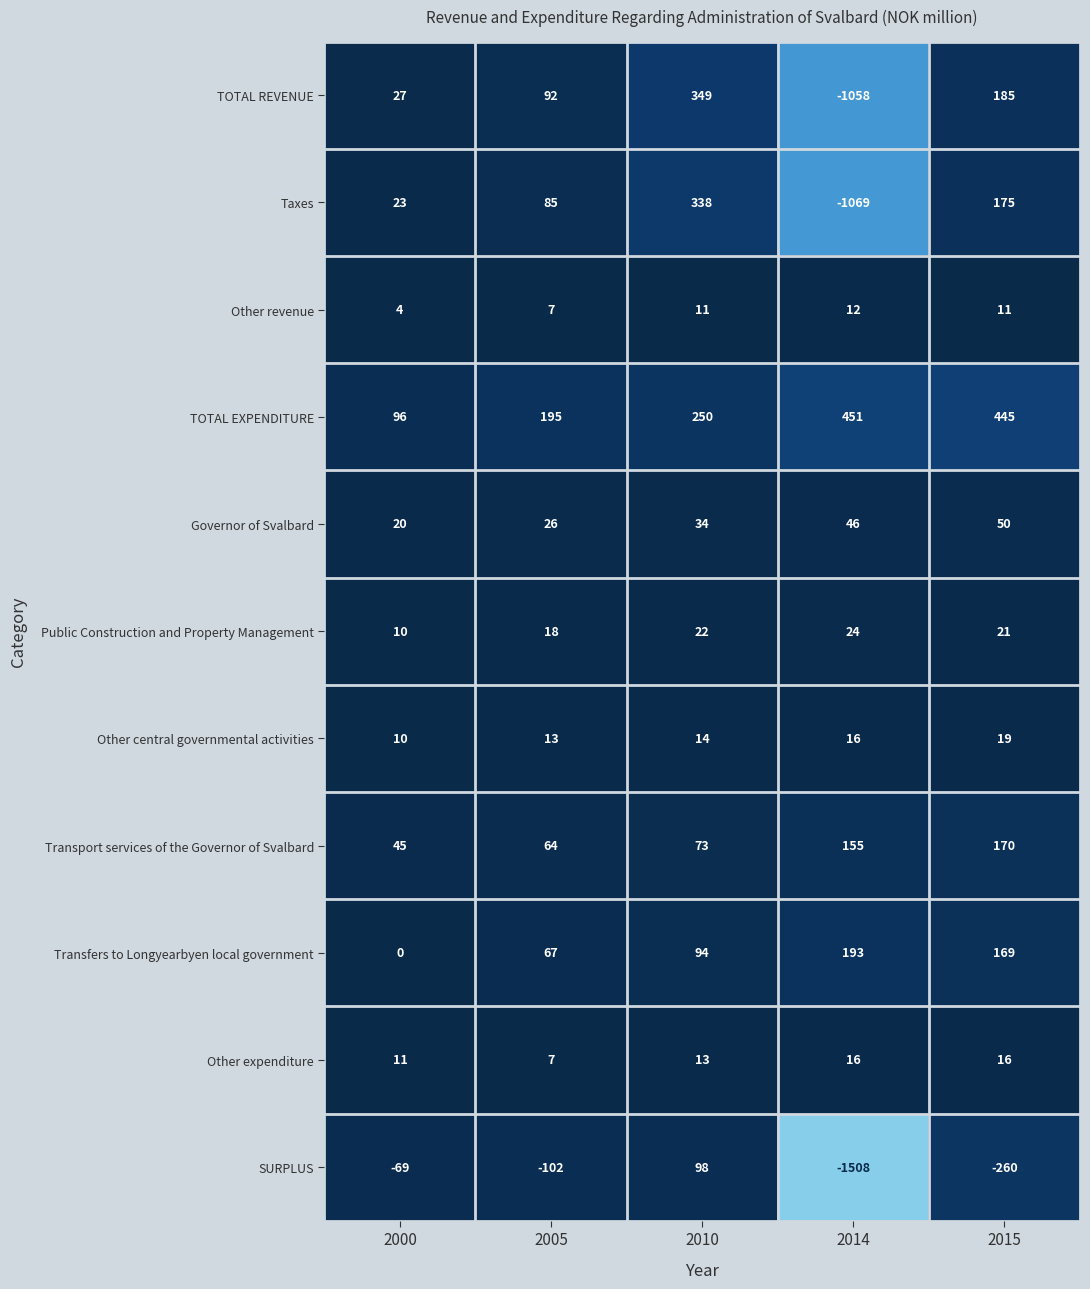

Count the number of data series in this chart.

11